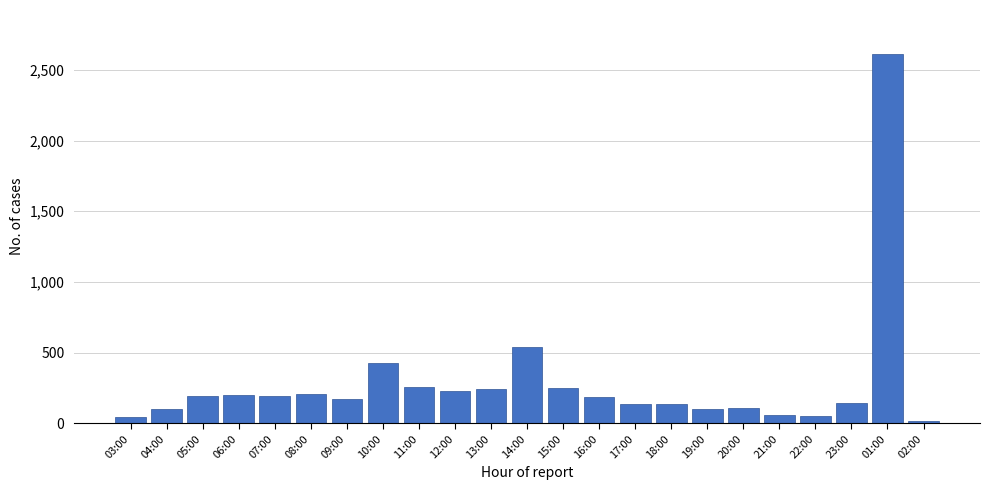

What is the label of the 11th bar from the right?

15:00